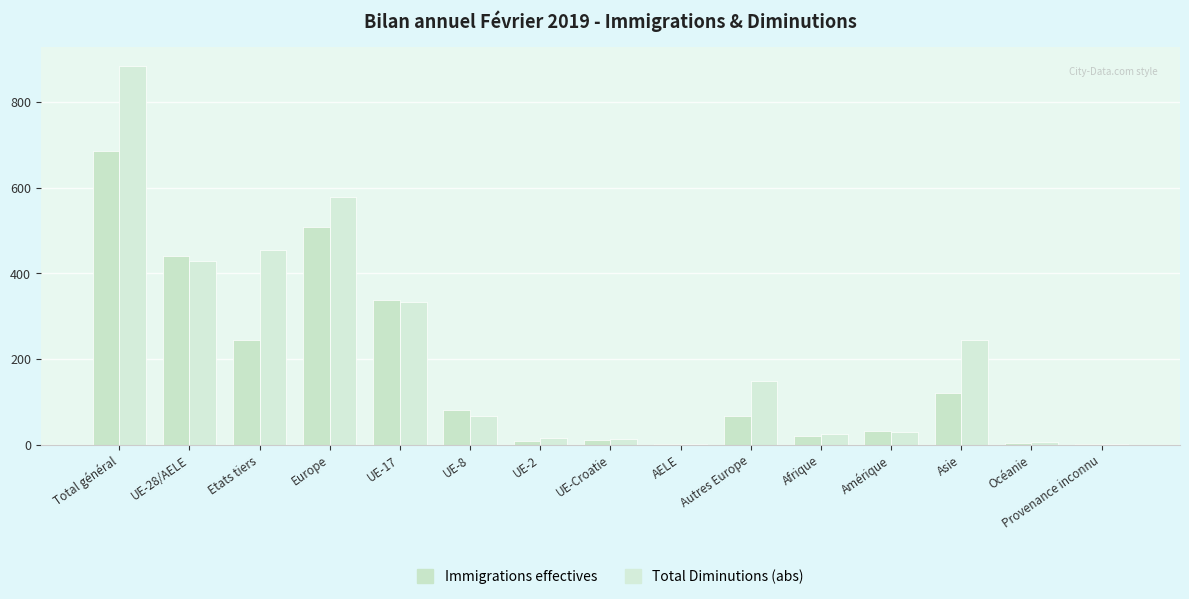

Reading right to left, list all the values displayed in this chart.

Immigrations effectives: 1	3	120	33	21	67	2	10	9	81	339	508	245	441	686
Total Diminutions (abs): 1	6	244	29	26	149	2	13	15	66	334	579	455	430	885